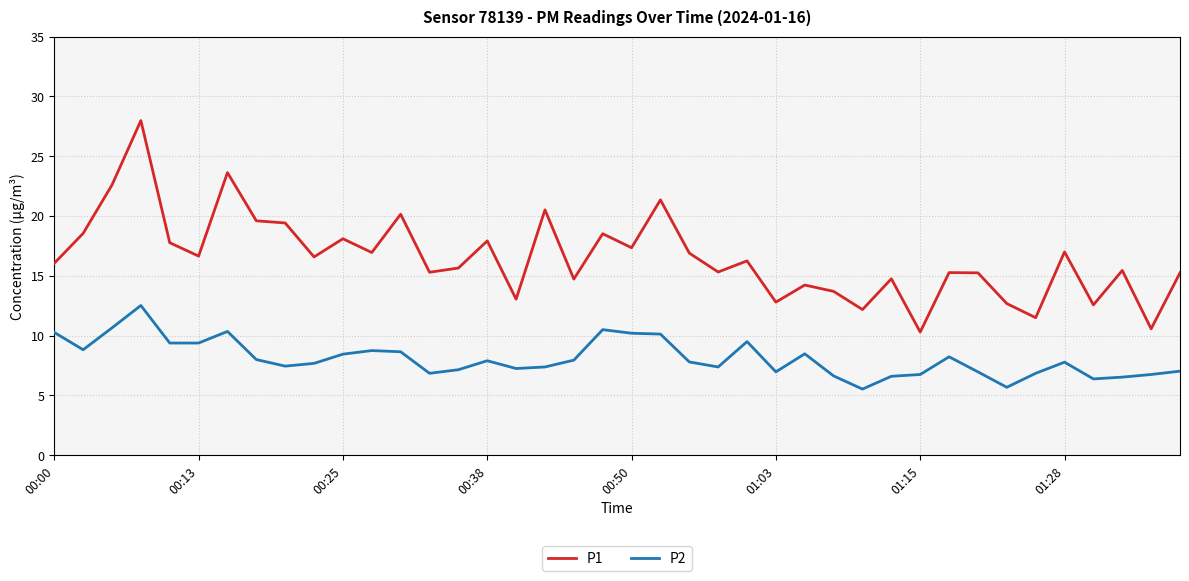

Does the chart display data point markers on the line(s)?

No